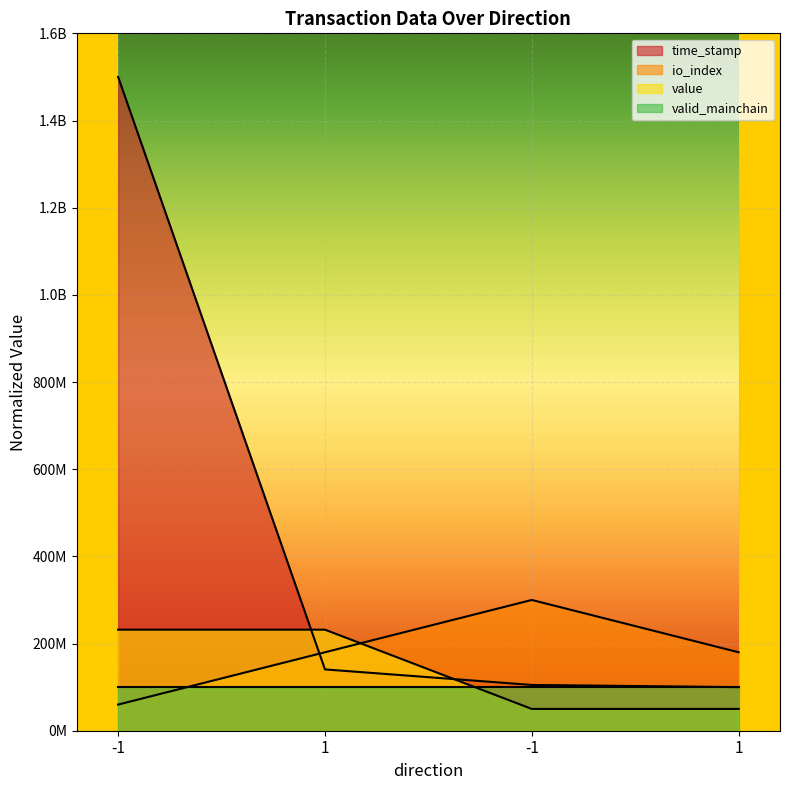

The value series shows 50000000.0 at -1. True or false?

True